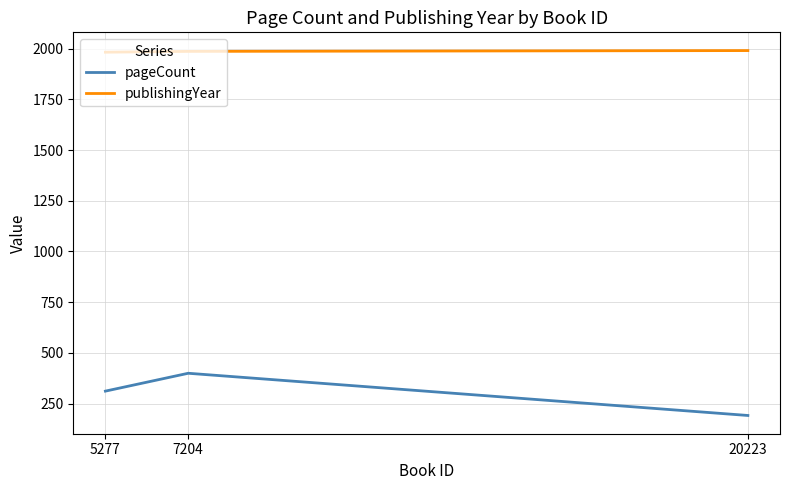

Reading right to left, extract all data points from this chart.

pageCount: 5277=312	7204=400	20223=192
publishingYear: 5277=1982	7204=1986	20223=1990